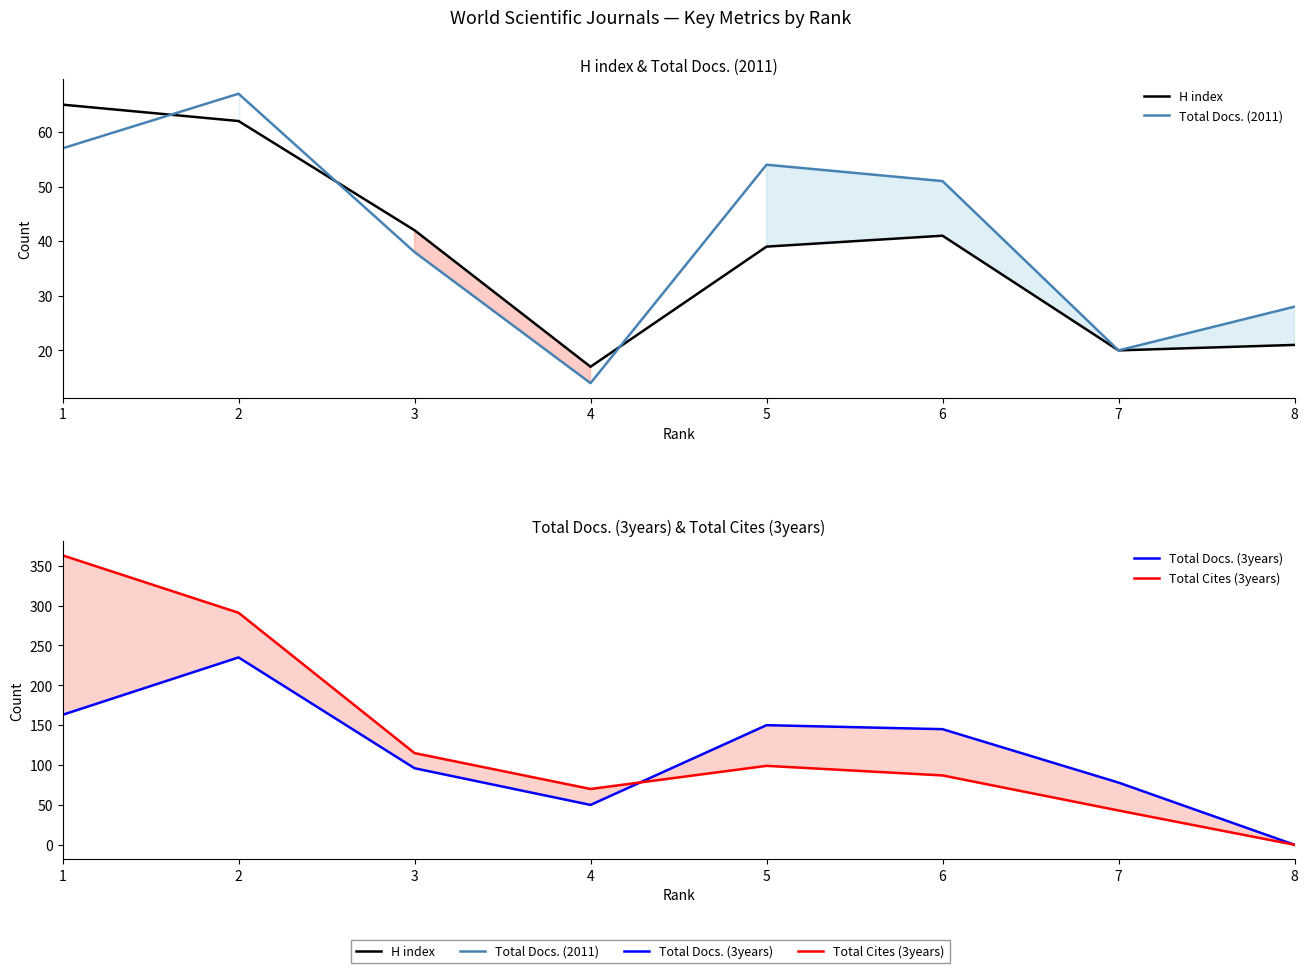

How many intersections are there between Total Docs. (2011) and Total Cites (3years)?

1